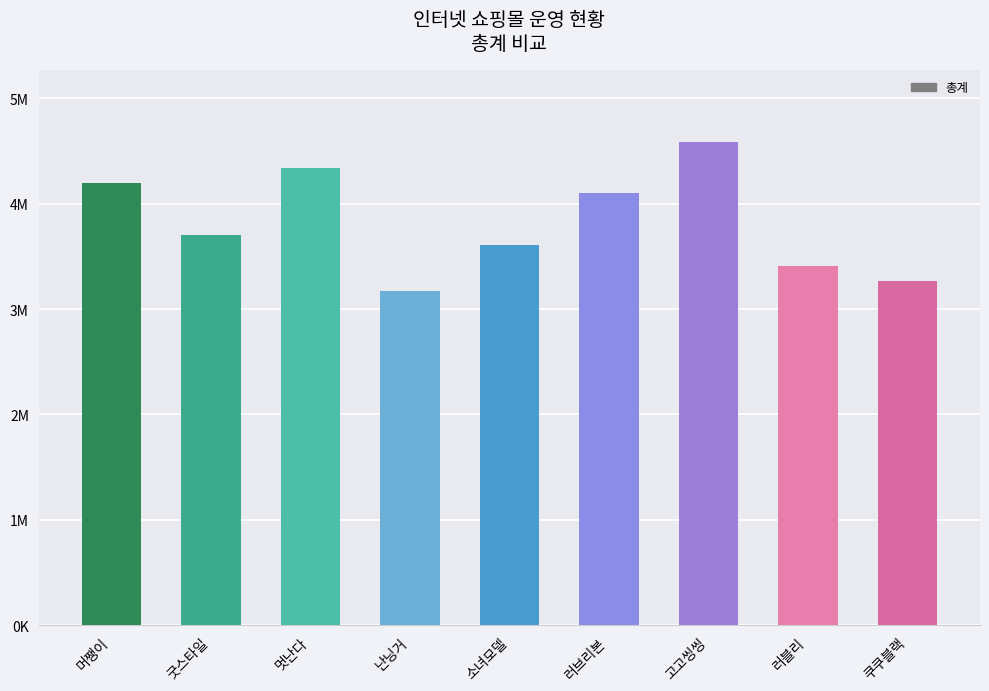

Where is the data nearest to the value 3875000?

굿스타일